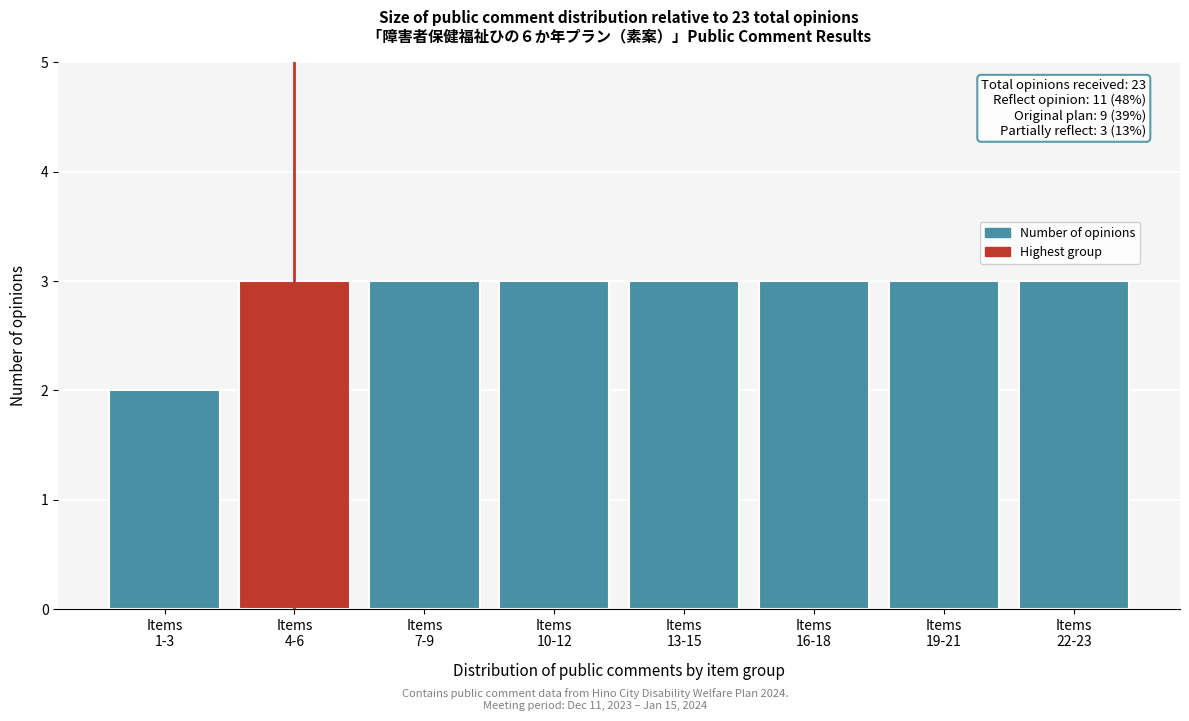

Reading left to right, what are all the values shown in this chart?

2	3	3	3	3	3	3	3